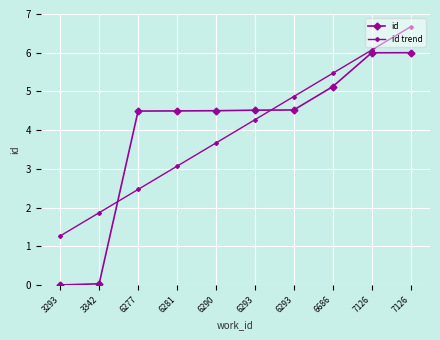

Where does the id trend series first go above 4?

6293